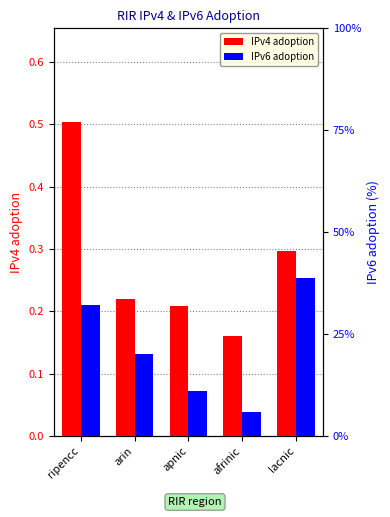

Reading left to right, what are all the values shown in this chart?

IPv4 adoption: ripencc=0.5	arin=0.2	apnic=0.2	afrinic=0.2	lacnic=0.3
IPv6 adoption: ripencc=32.2	arin=20.0	apnic=11.1	afrinic=5.8	lacnic=38.7